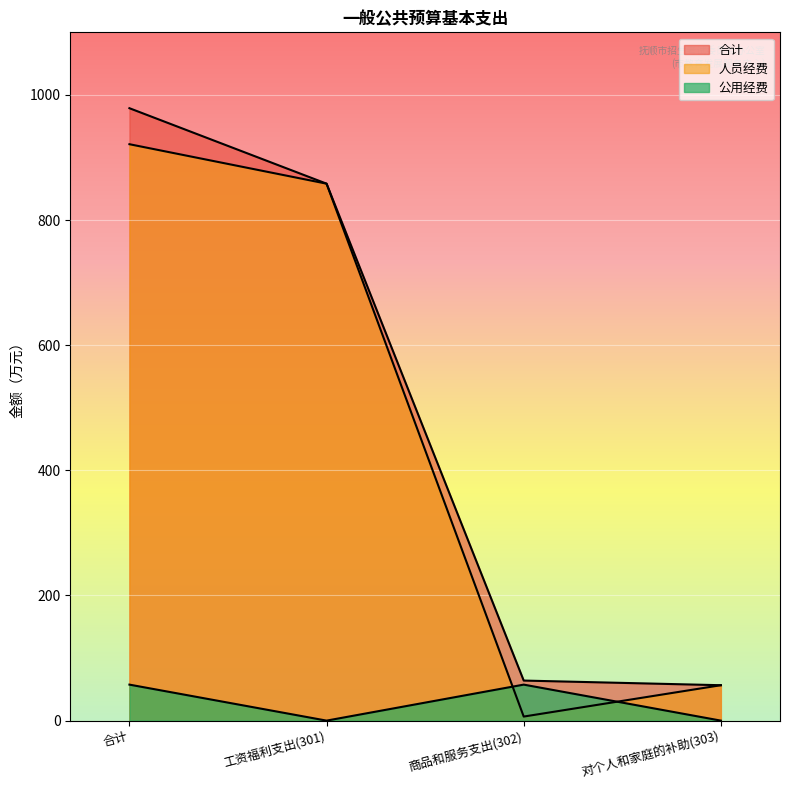

Where is 人员经费 nearest to the value 463?

工资福利支出(301)